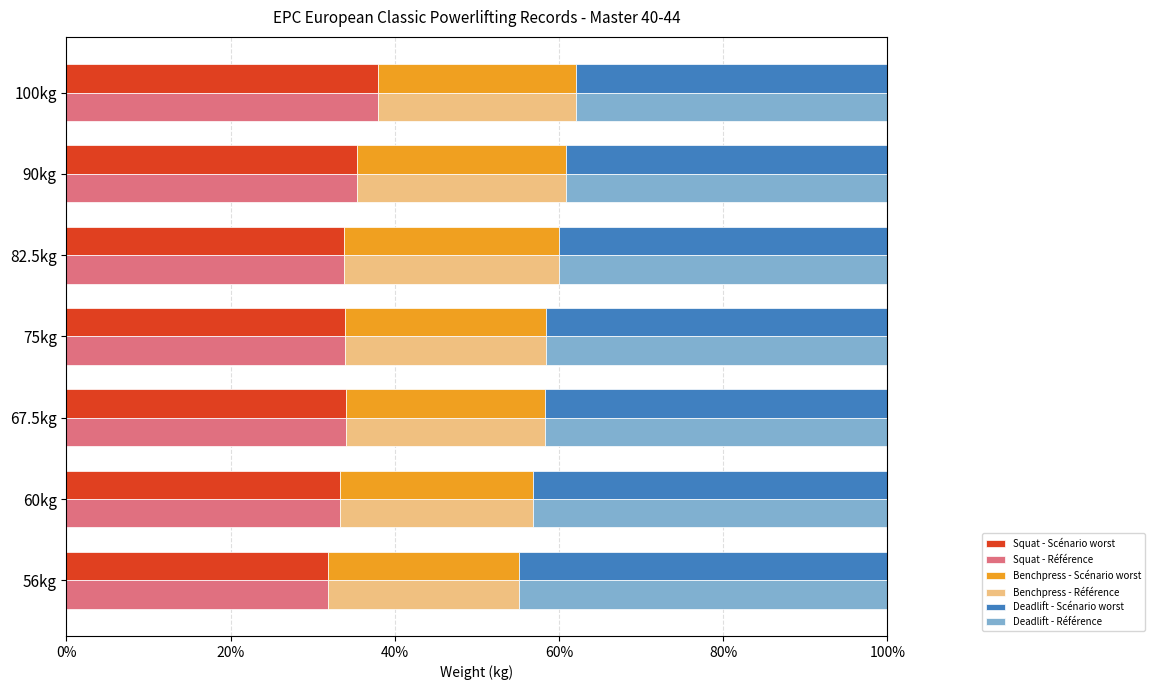

What is the approximate value of Deadlift - Scénario worst at 67.5kg?

41.7